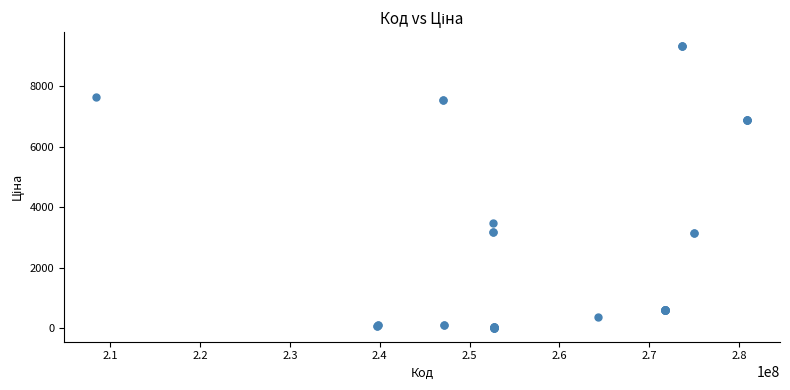

What Y value in the scatter plot is closest to 4668?

3471.1